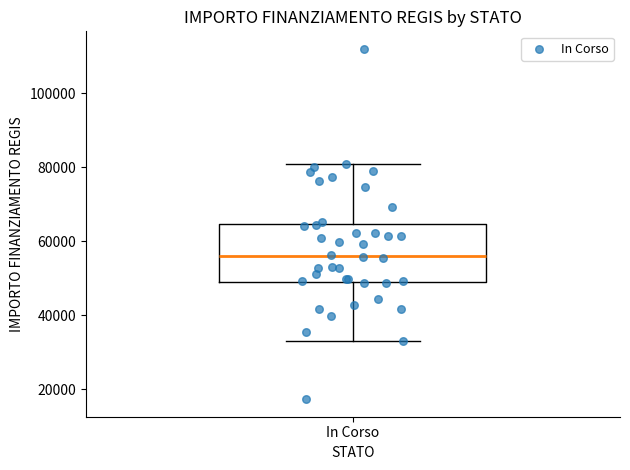

Where does the median line of the box for In Corso sit on the y-axis? The values are not printed on the chart, so give them approximately, as read against the axis.

56000